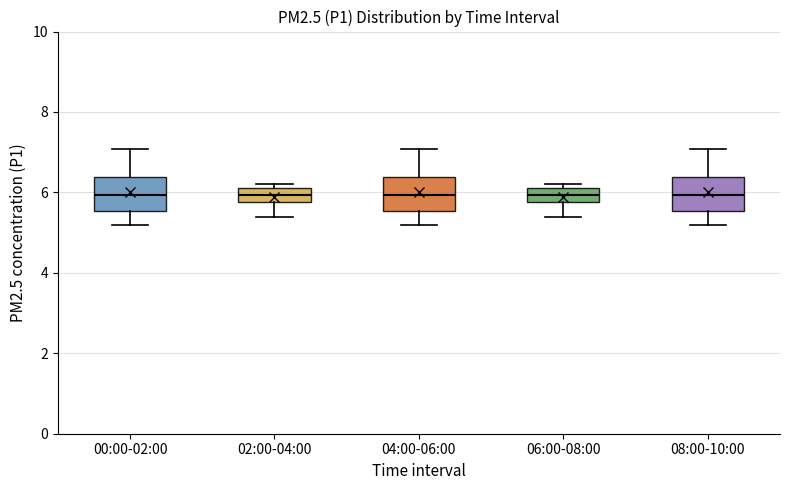

Where does the upper whisker of the box for 04:00-06:00 end on the y-axis? The values are not printed on the chart, so give them approximately, as read against the axis.

7.0